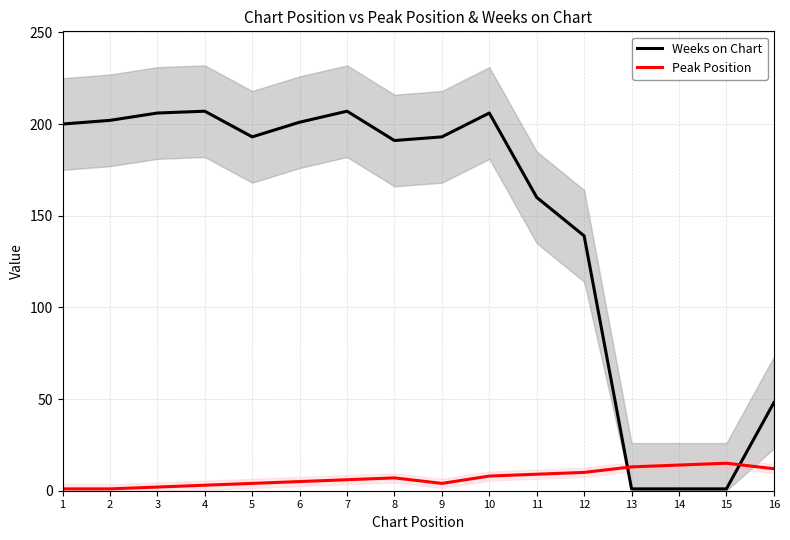

Reading left to right, what are all the values shown in this chart?

Weeks on Chart: 1=200	2=202	3=206	4=207	5=193	6=201	7=207	8=191	9=193	10=206	11=160	12=139	13=1	14=1	15=1	16=48
Peak Position: 1=1	2=1	3=2	4=3	5=4	6=5	7=6	8=7	9=4	10=8	11=9	12=10	13=13	14=14	15=15	16=12